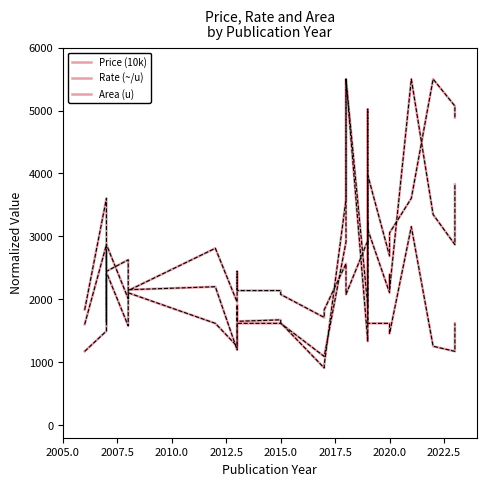

True or false: Price (10k) and Area (u) intersect in this chart.

True